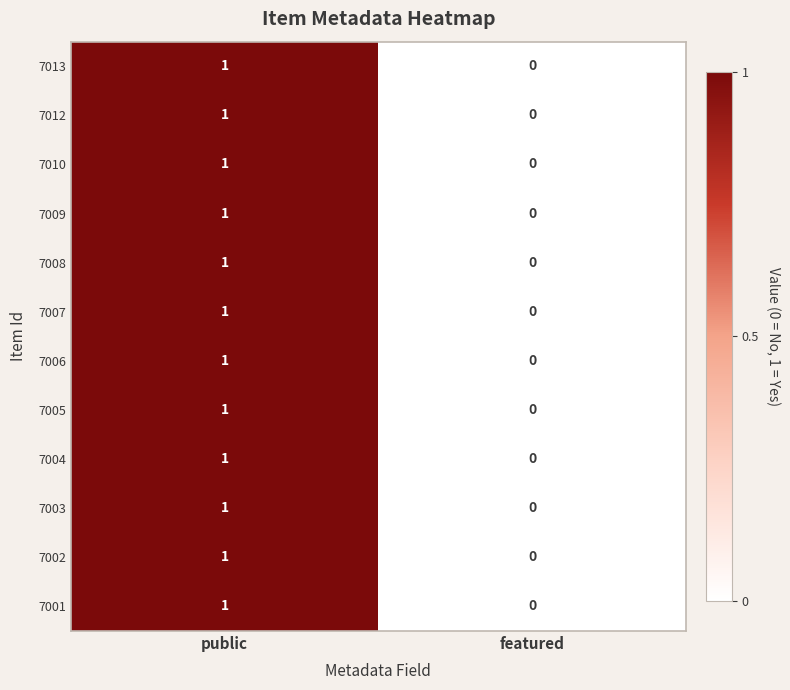

What is the total value across all series at public?

12